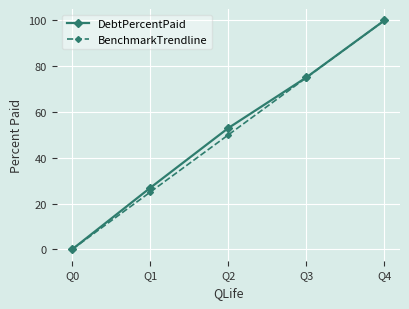

How many data points in DebtPercentPaid are less than 52?

2